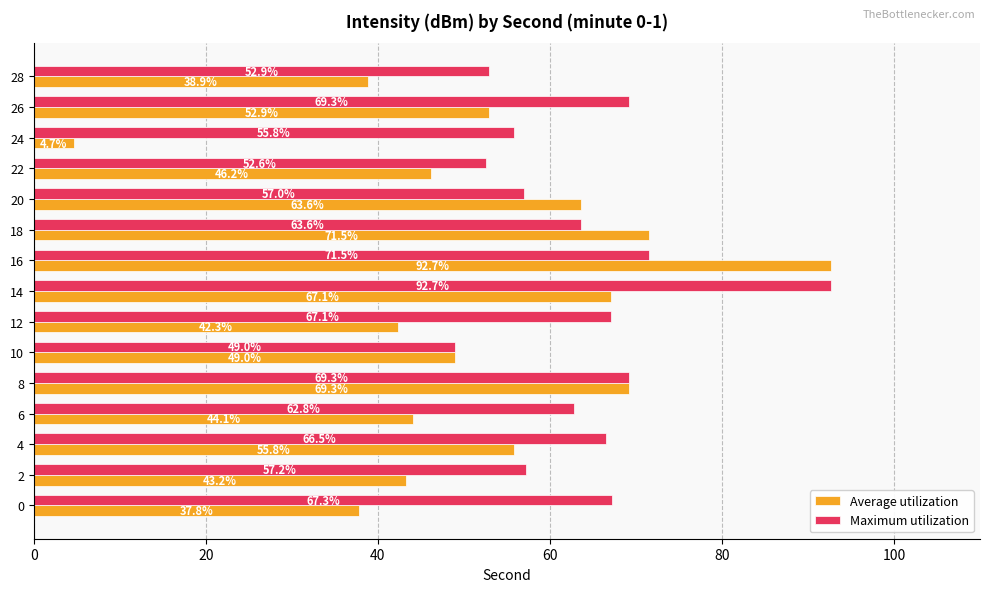

What are all the series names shown in the legend?

Average utilization, Maximum utilization